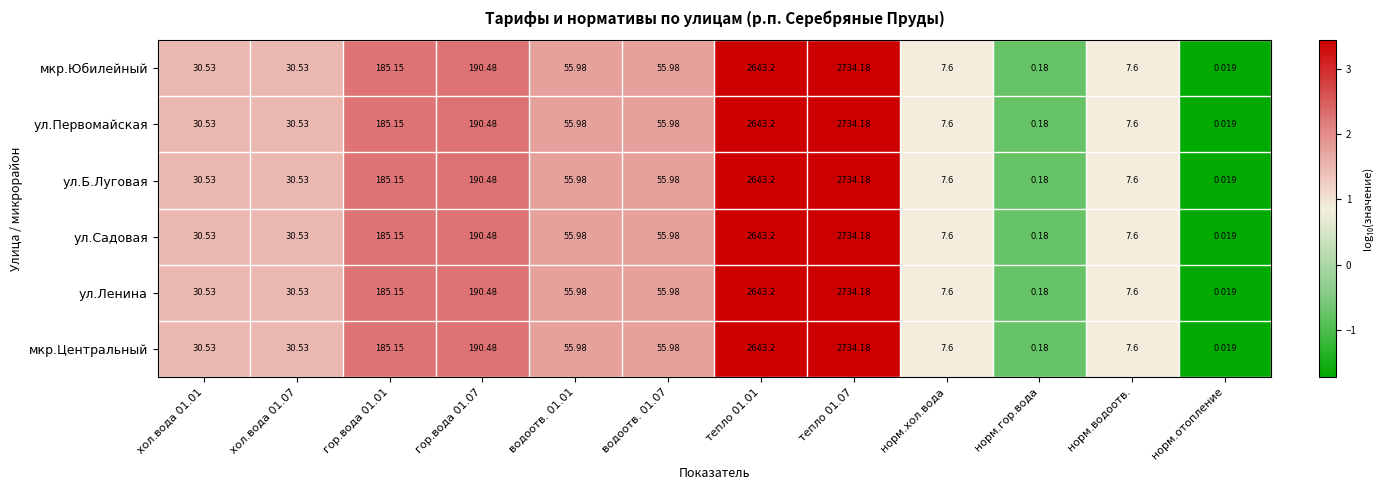

Is the value of ул.Ленина at норм.водоотв. greater than the value of ул.Садовая at хол.вода 01.01?

No